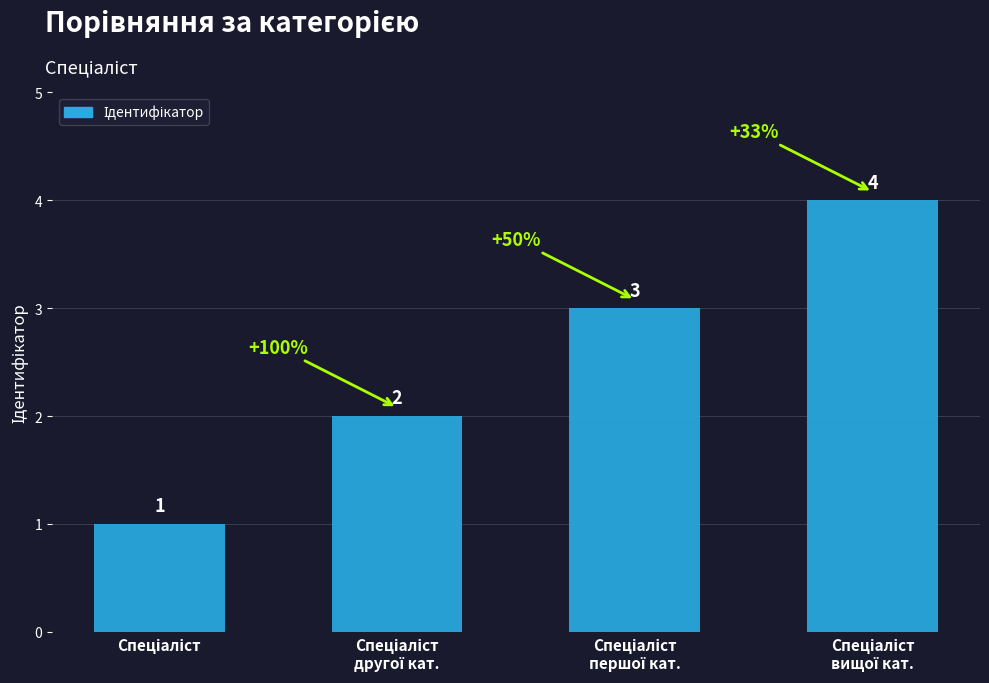

What is the difference between the maximum and minimum values?

3